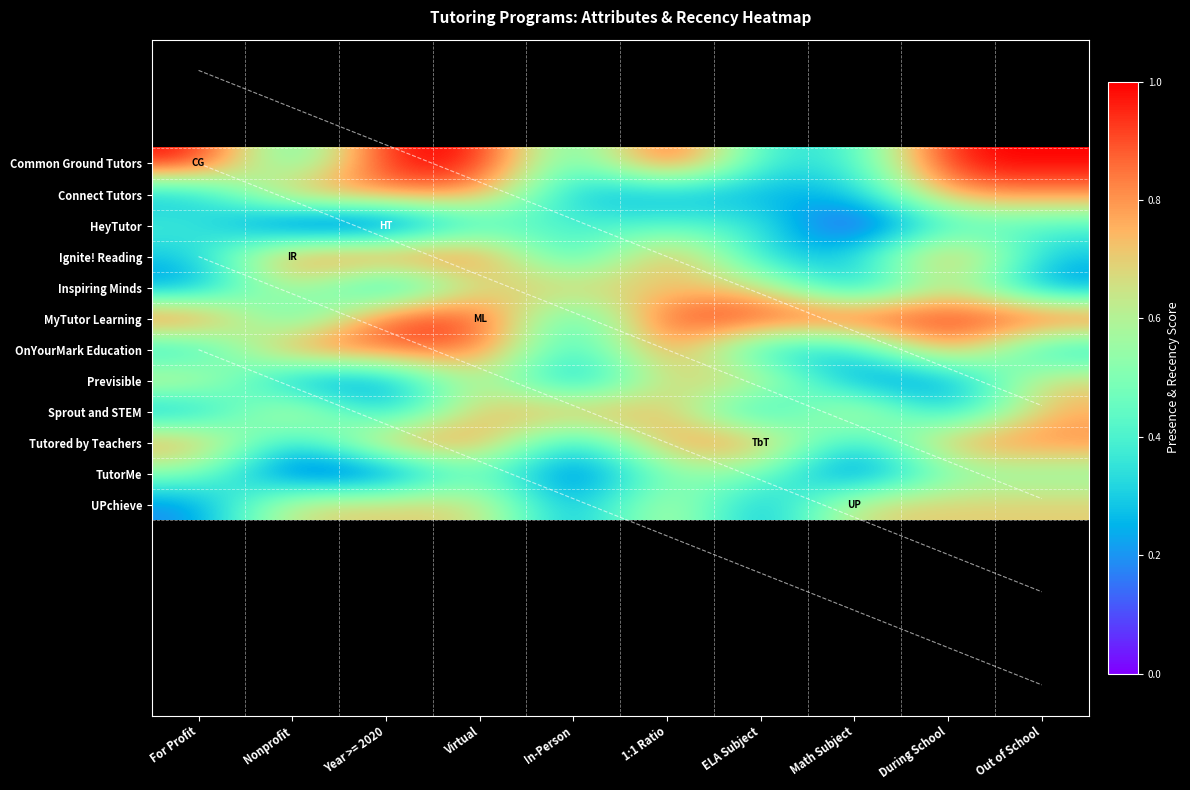

How many series are shown in this chart?

12